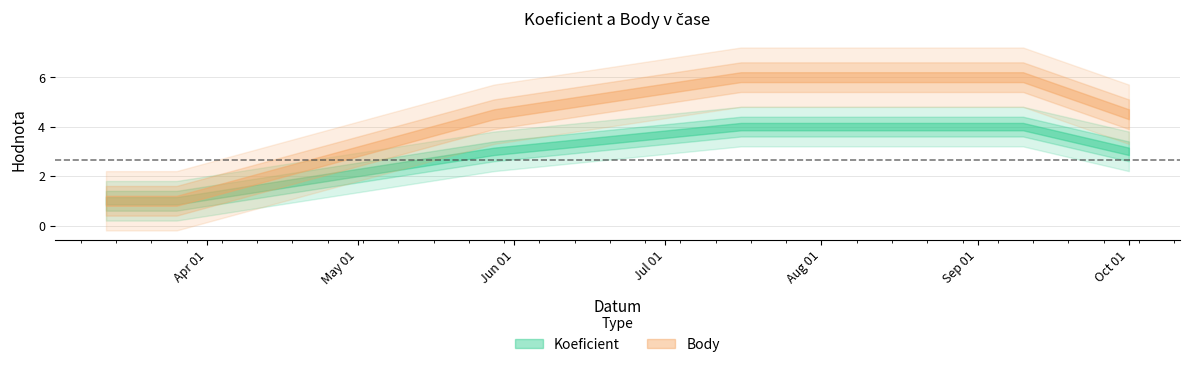

True or false: Body has a value of 9.8 at 2011-09-10.

False